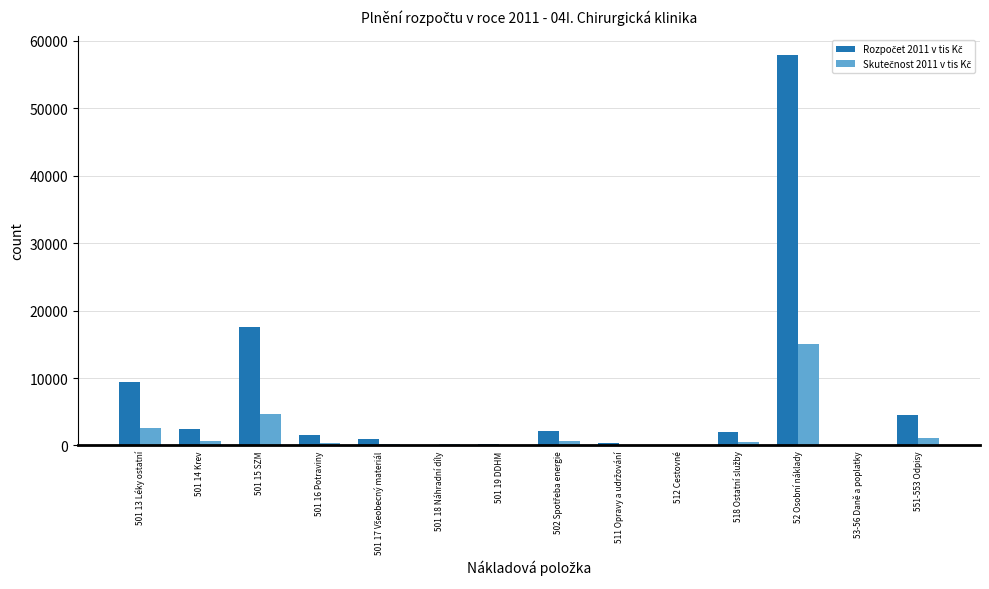

Count the number of categories in the chart.

14